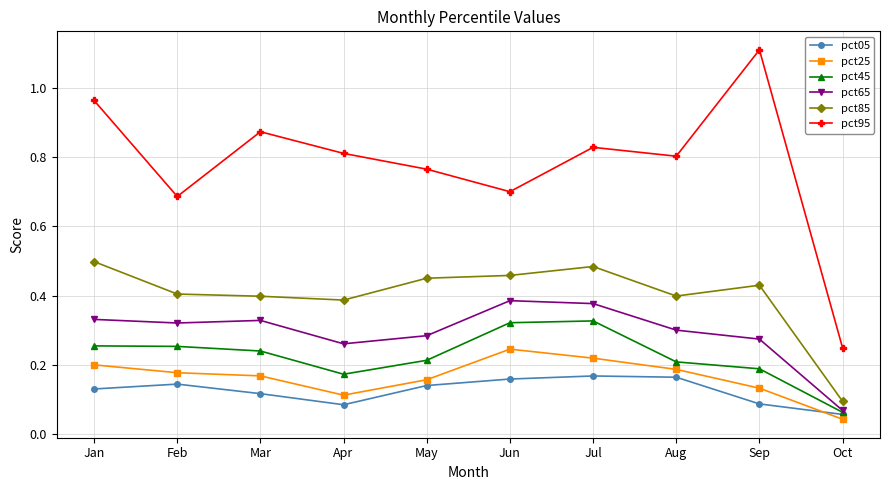

Which series has the largest total across all categories?

pct95